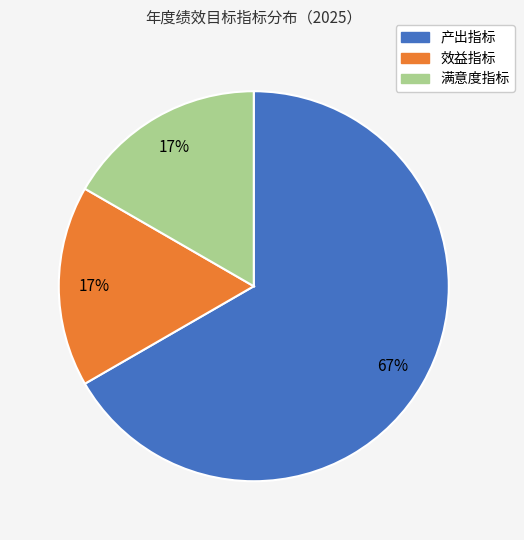

To the nearest percent, what percentage of the pie is 满意度指标?

17%